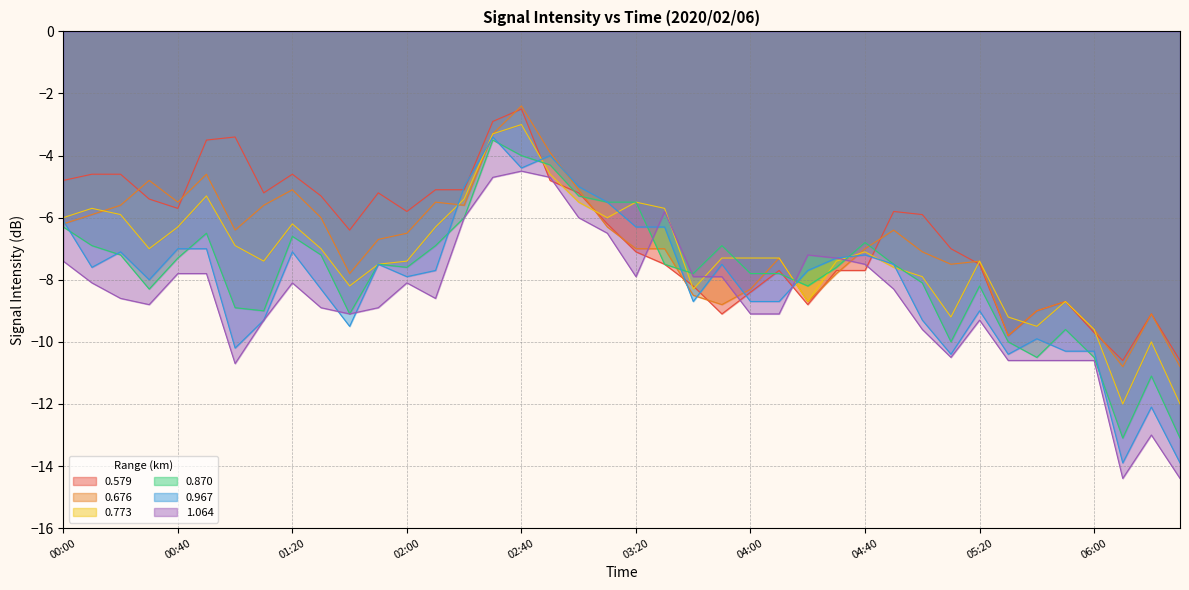

At which category is the sum across all series the highest?

02:40